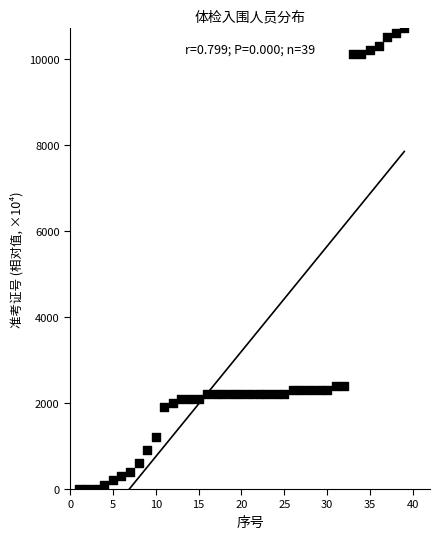

What is the range of X values (max minus min)?

38.0